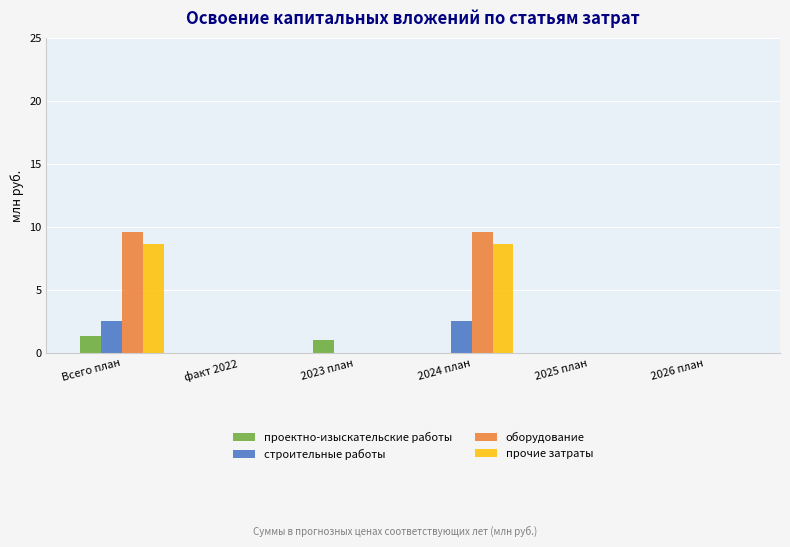

At which category is the sum across all series the highest?

Всего план